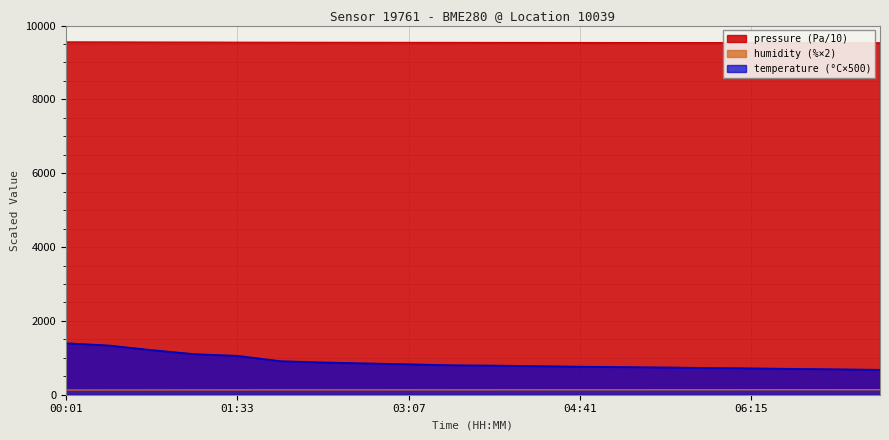

Is it true that pressure equals 9534.0 at 07:26?

True